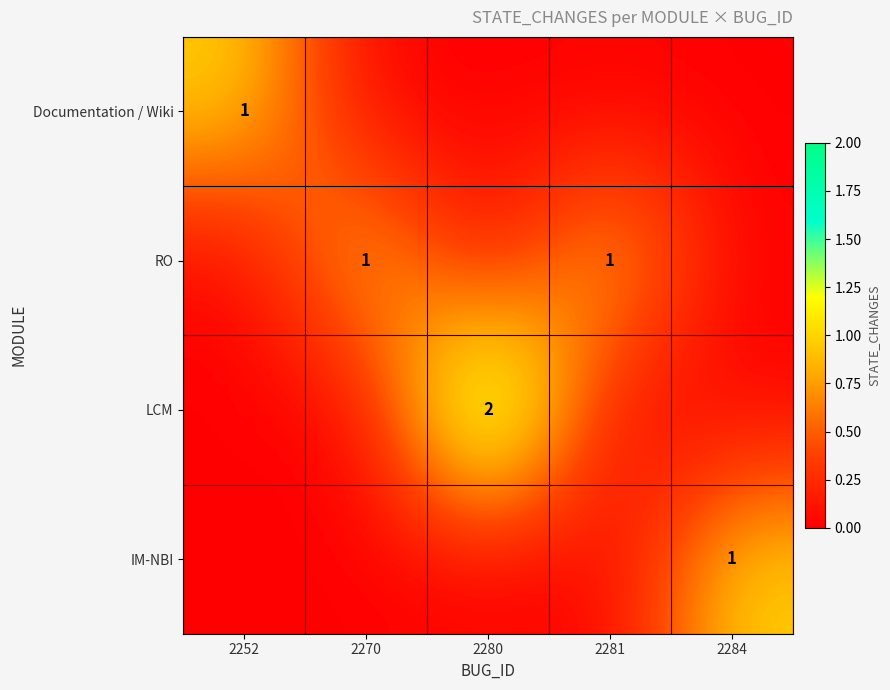

The value of LCM at 2280 is 3. True or false?

False